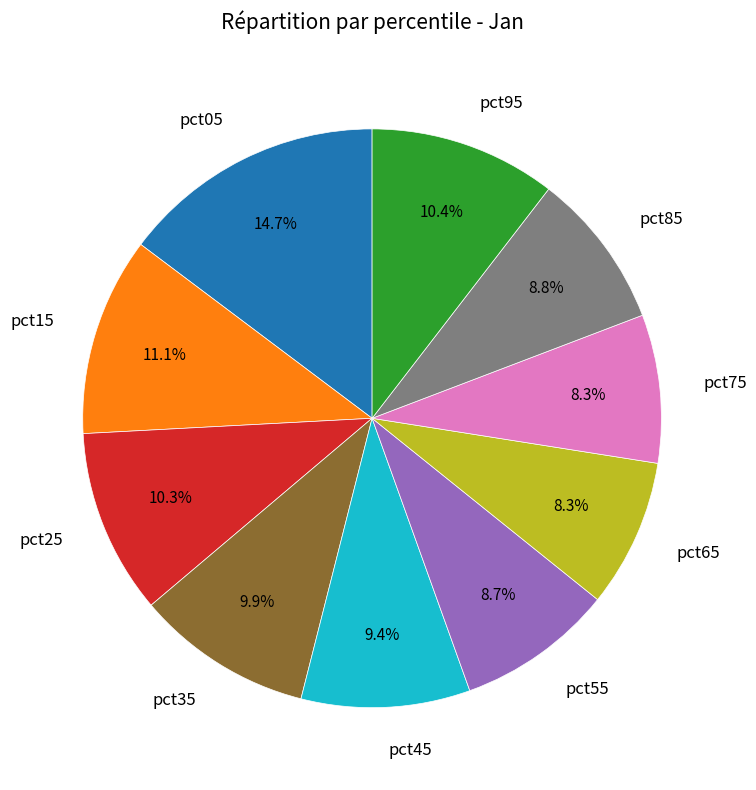

What percentage is the pct35 slice, to the nearest percent?

10%